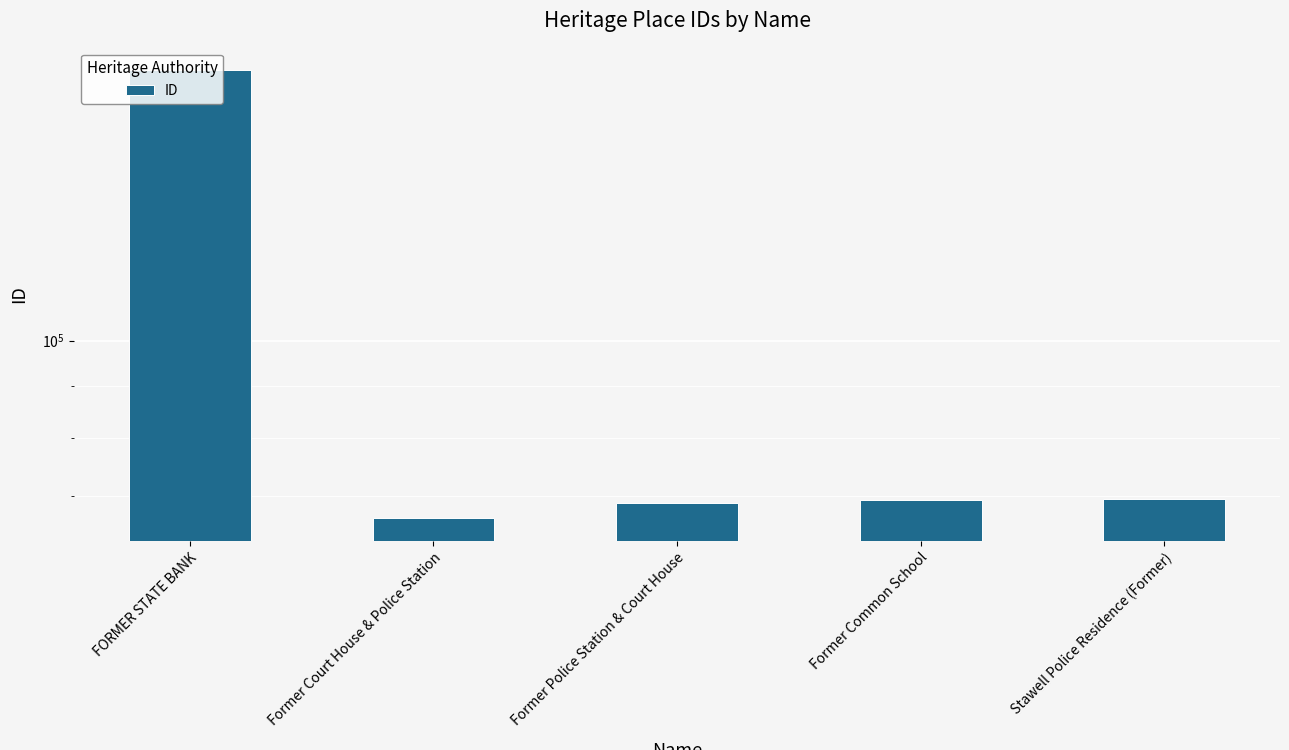

Between Former Court House & Police Station and FORMER STATE BANK, which is larger?

FORMER STATE BANK